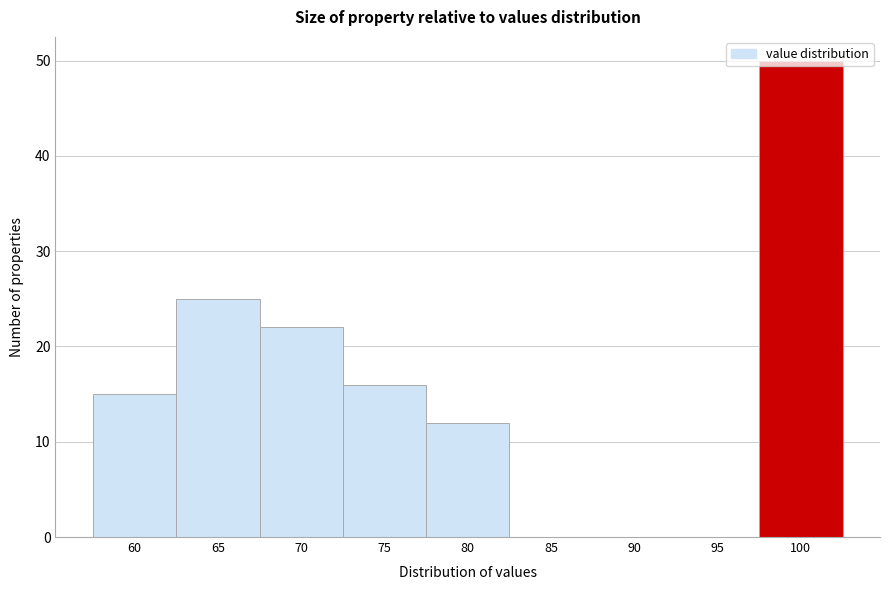

What is the maximum value shown in the chart?

50